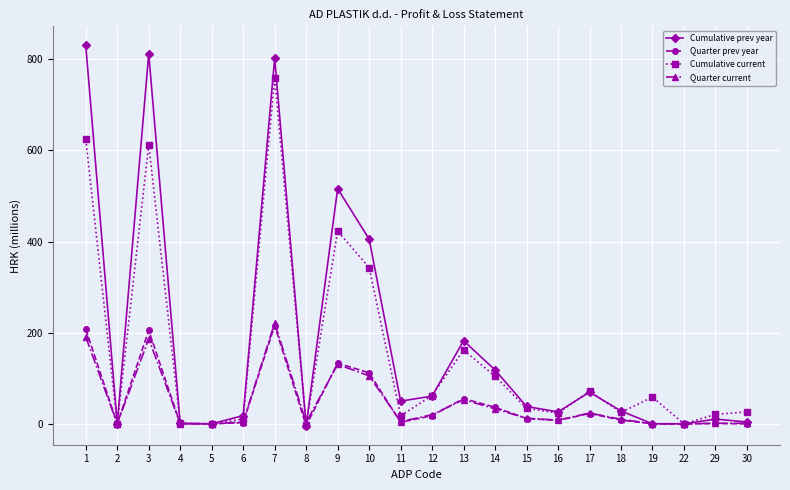

At which category does Cumulative current reach its first local valley?

2